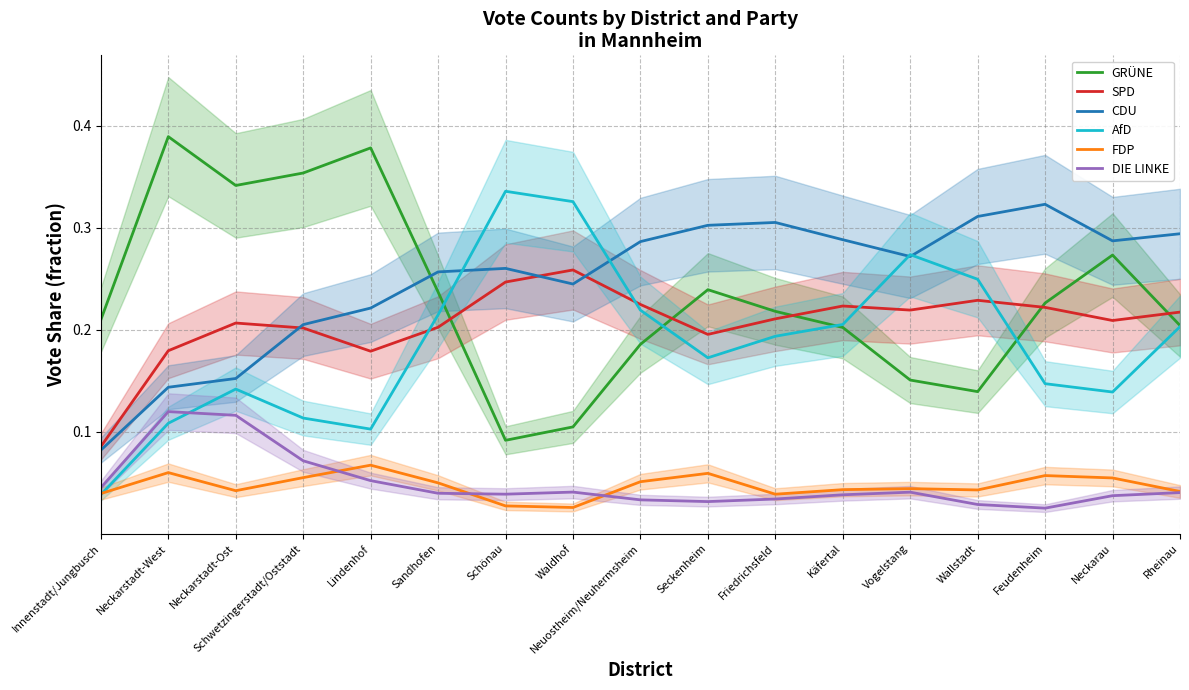

Which series has the largest total across all categories?

CDU